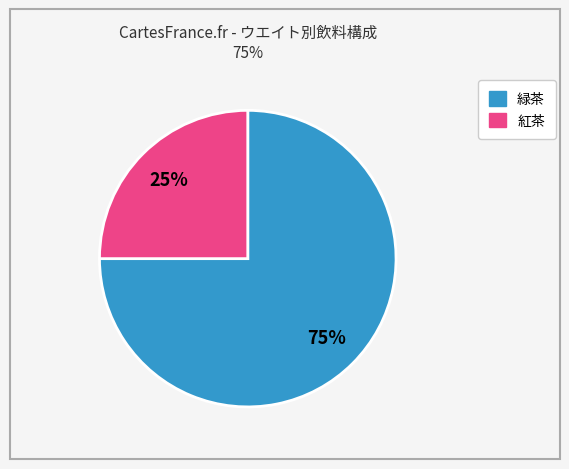

Is there any slice that represents more than half of the pie?

Yes